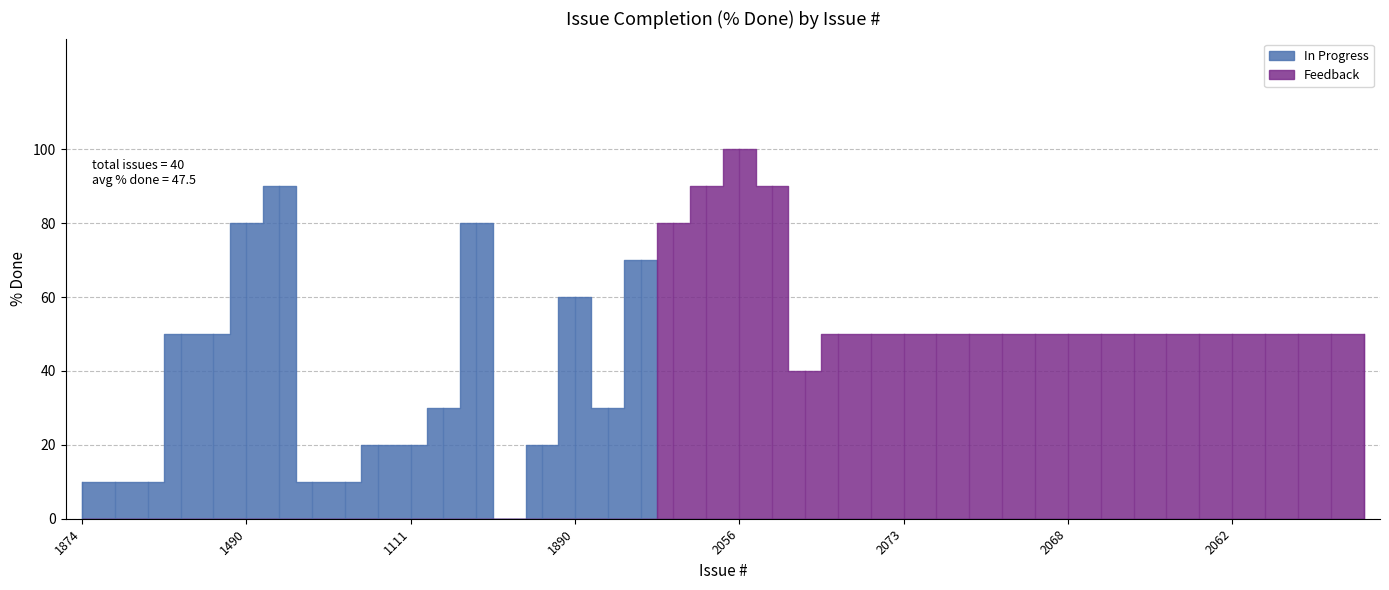

Which has a higher value, 1673 or 1258?

1673